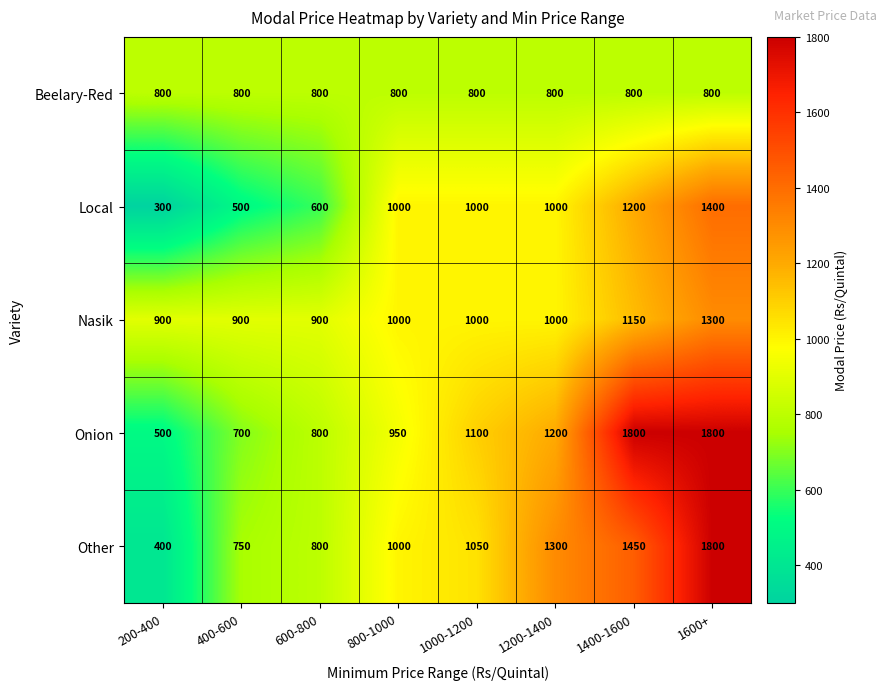

How many series are shown in this chart?

5